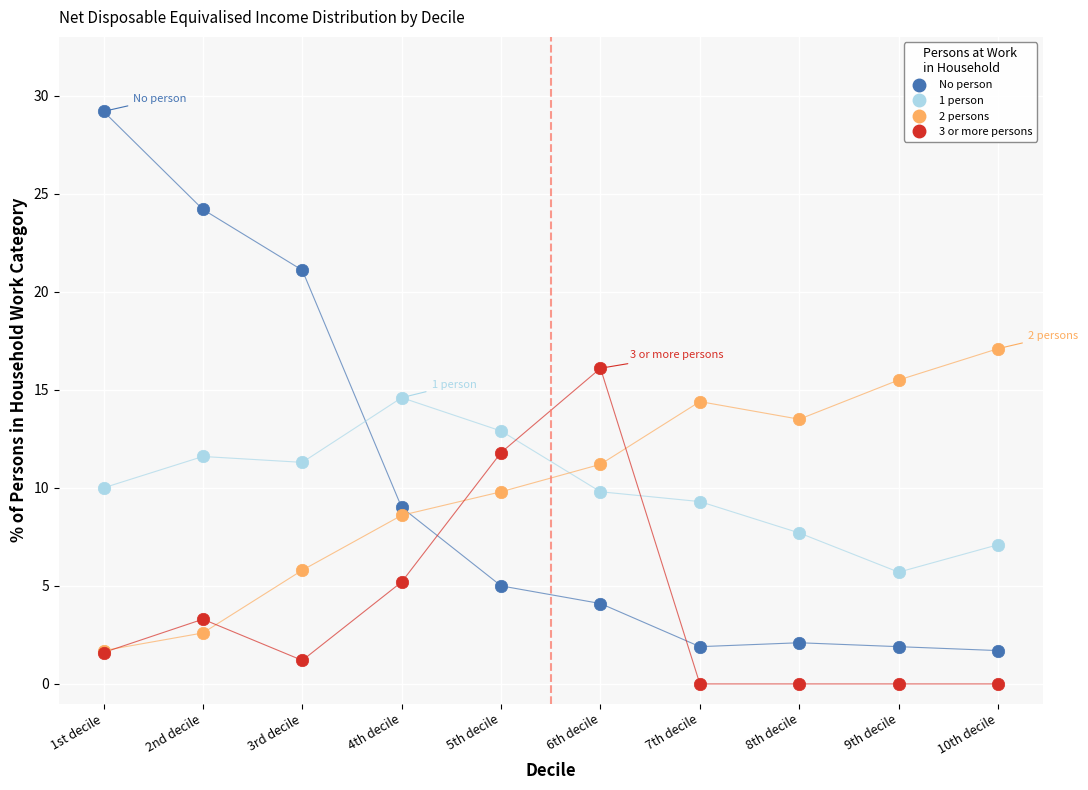

Which series reaches the maximum Y coordinate?

No person